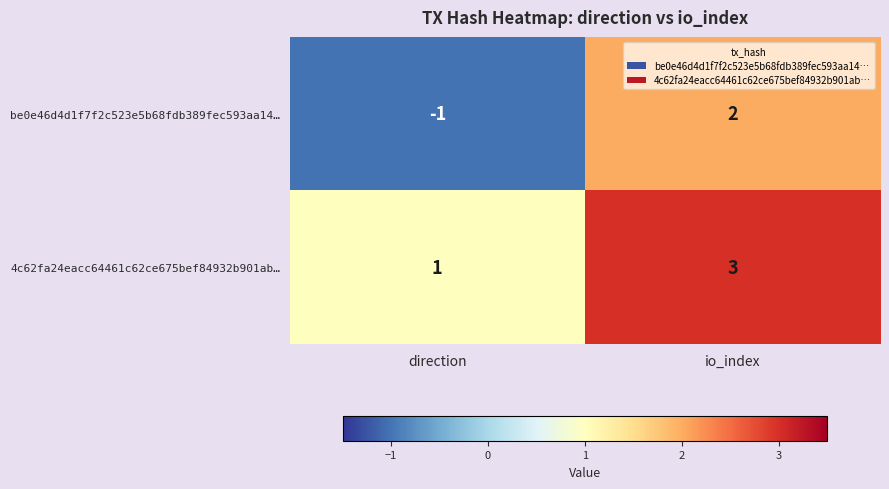

What is the sum of the 4c62fa24eacc64461c62ce675bef84932b901ab… values at io_index and direction?

4